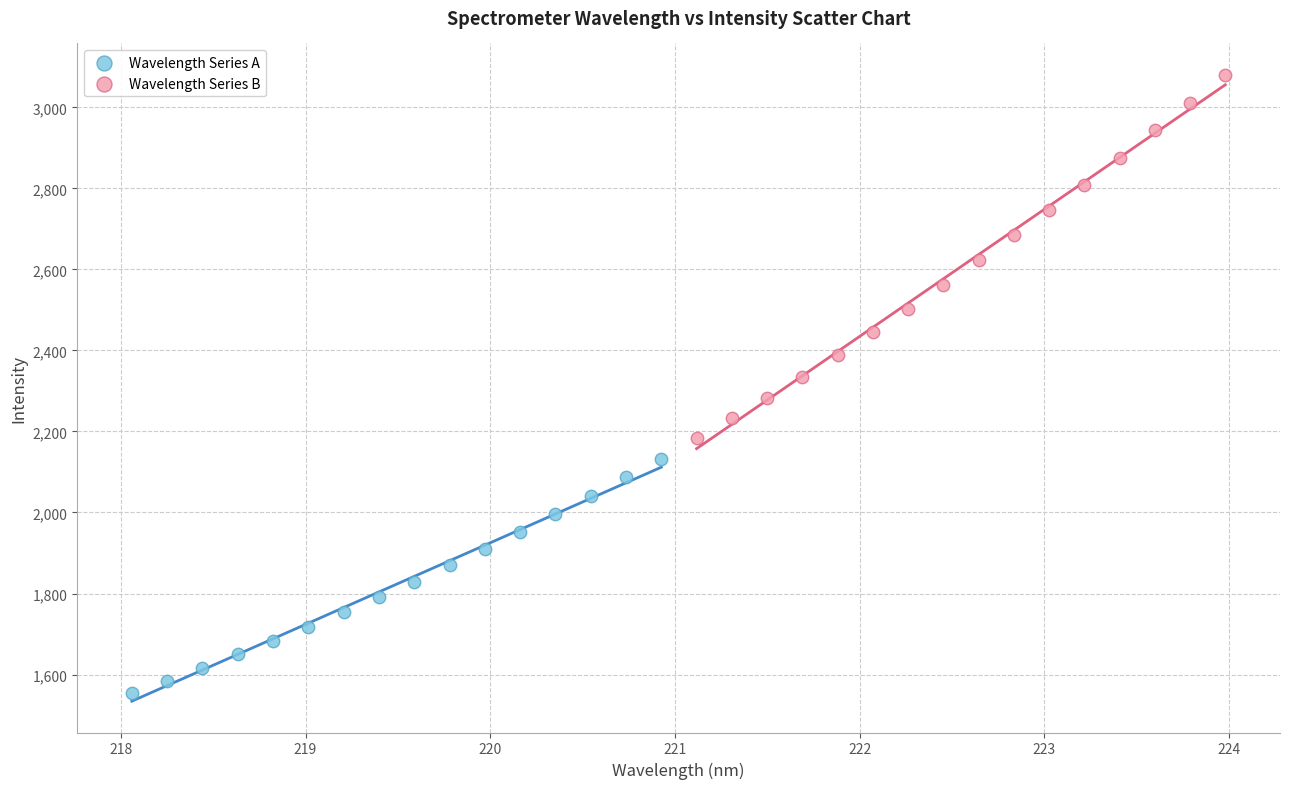

Which series has the widest spread of Y values?

Wavelength Series B